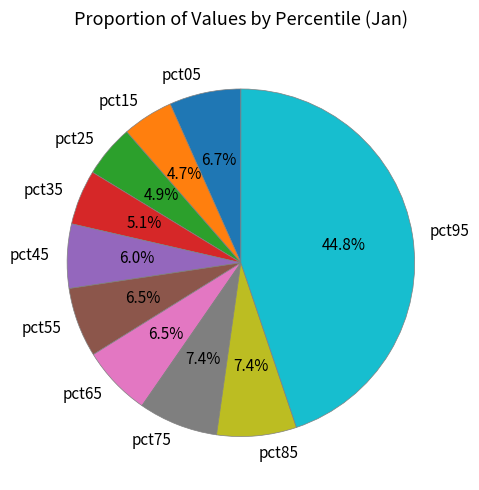

Which category has the biggest portion of the pie?

pct95